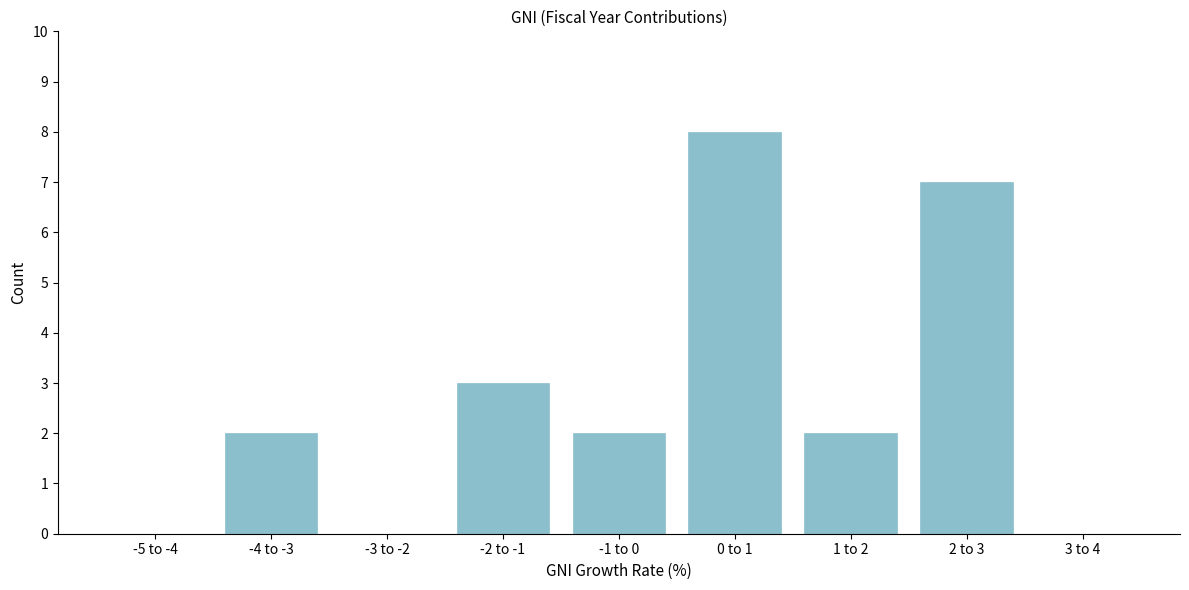

Reading left to right, extract all data points from this chart.

-5 to -4=0	-4 to -3=2	-3 to -2=0	-2 to -1=3	-1 to 0=2	0 to 1=8	1 to 2=2	2 to 3=7	3 to 4=0